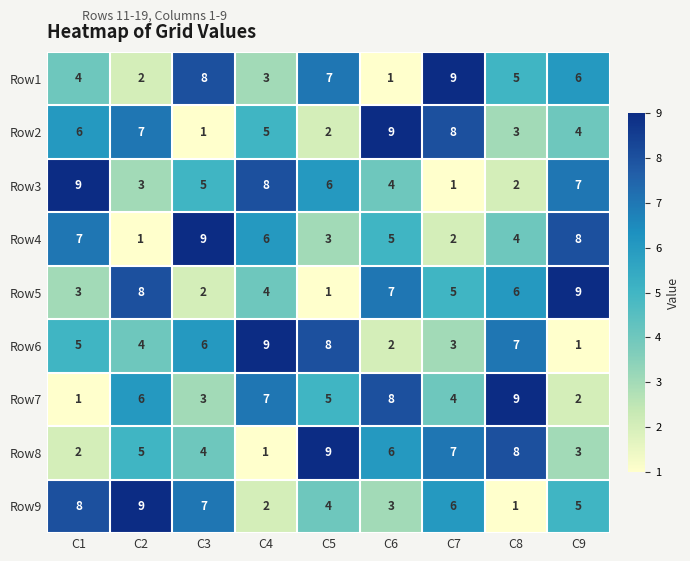

What is the difference between the highest and lowest values at C8?

8